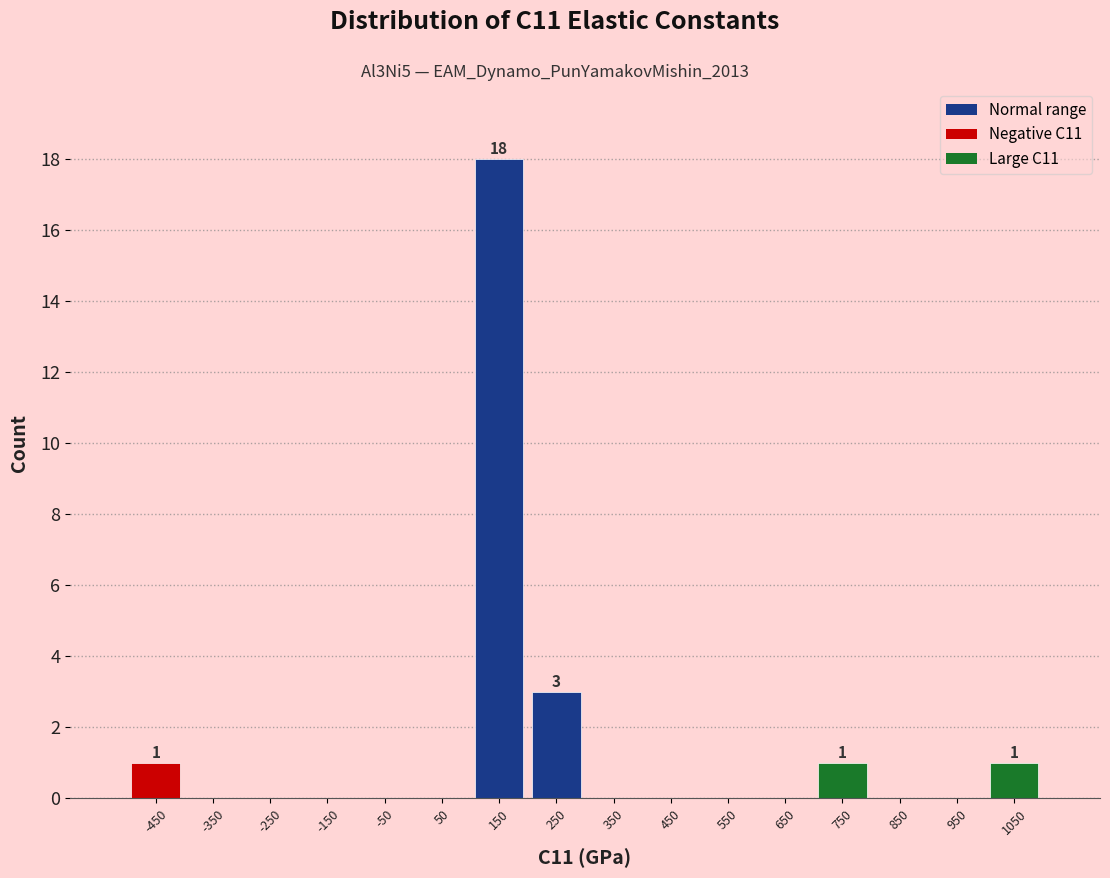

Which range on the x-axis has the tallest bar?

100 to 200